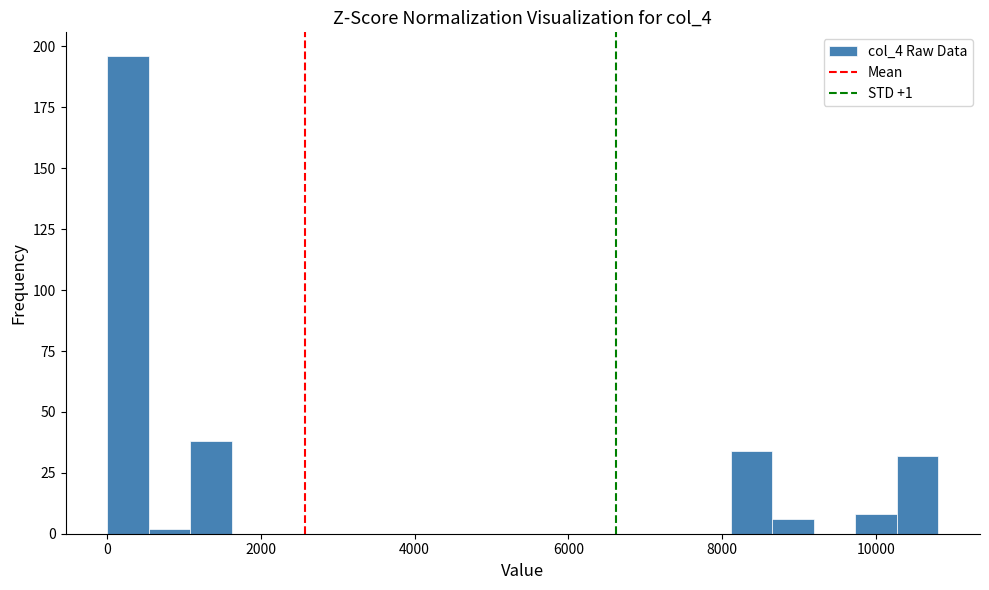

Read against the x-axis, roughly where is the centre of the tallest bar?

200